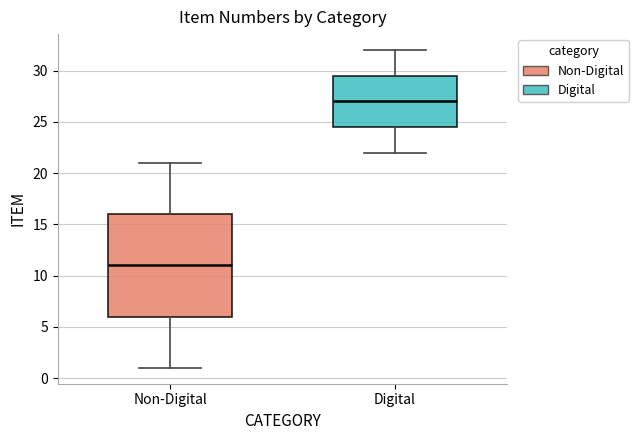

Reading left to right, transcribe this box plot: for each box, give where its median line is, the range the box spans, and where its two whiskers end, as read against the y-axis. The values are not printed on the chart, so give them approximately, as read against the axis.

Non-Digital: median 11.0, box 6.0 to 16.0, whiskers 1.0 to 21.0
Digital: median 27.0, box 24.5 to 29.5, whiskers 22.0 to 32.0